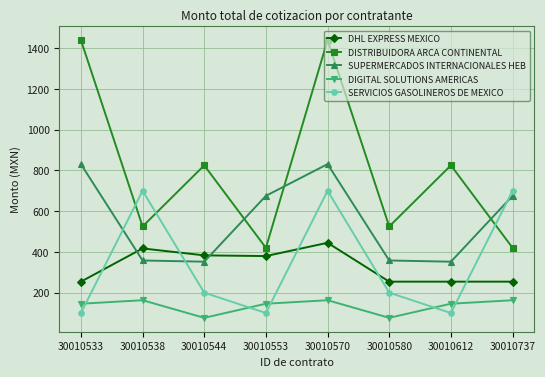

Is the value of DHL EXPRESS MEXICO at 30010533 greater than the value of DIGITAL SOLUTIONS AMERICAS at 30010737?

Yes